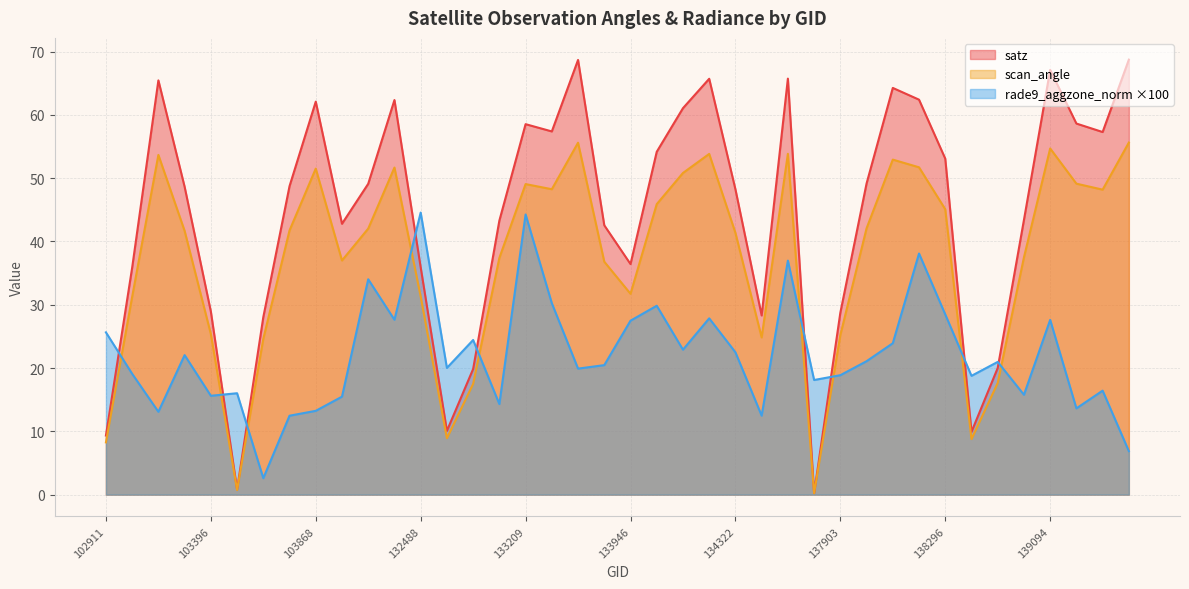

Does the chart have visible grid lines?

Yes